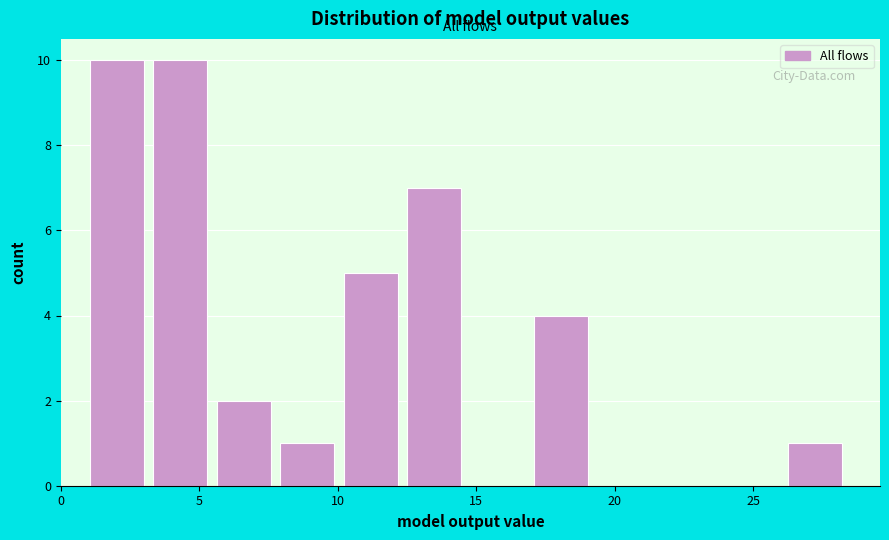

Reading left to right, transcribe this chart: for each bar, give the range it covers on the x-axis and its height. Neither the bar edges nor the heights are printed on the chart, so give them approximately, as read against the axes.

1.0 to 3.0: 10
3.0 to 5.5: 10
5.5 to 8.0: 2
8.0 to 10.0: 1
10.0 to 12.5: 5
12.5 to 14.5: 7
14.5 to 17.0: 0
17.0 to 19.0: 4
19.0 to 21.5: 0
21.5 to 24.0: 0
24.0 to 26.0: 0
26.0 to 28.5: 1